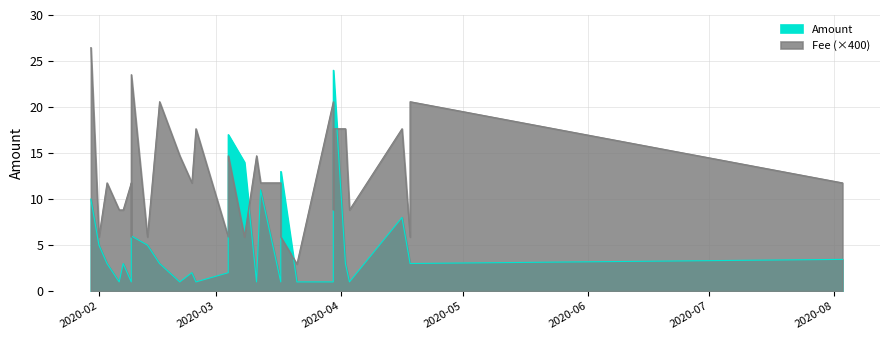

At which category does Amount reach its first local valley?

4